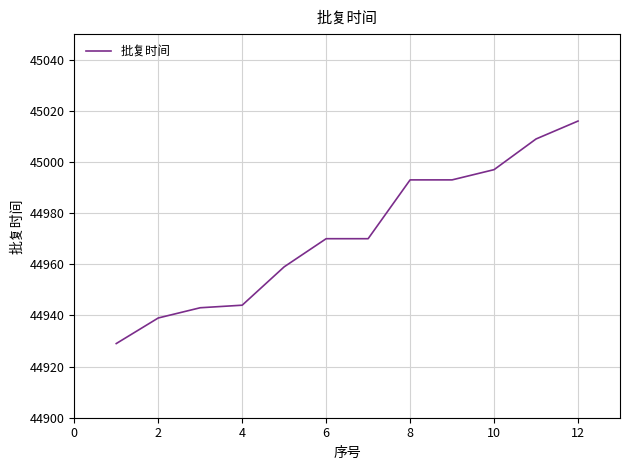

What is the smallest value displayed?

44929